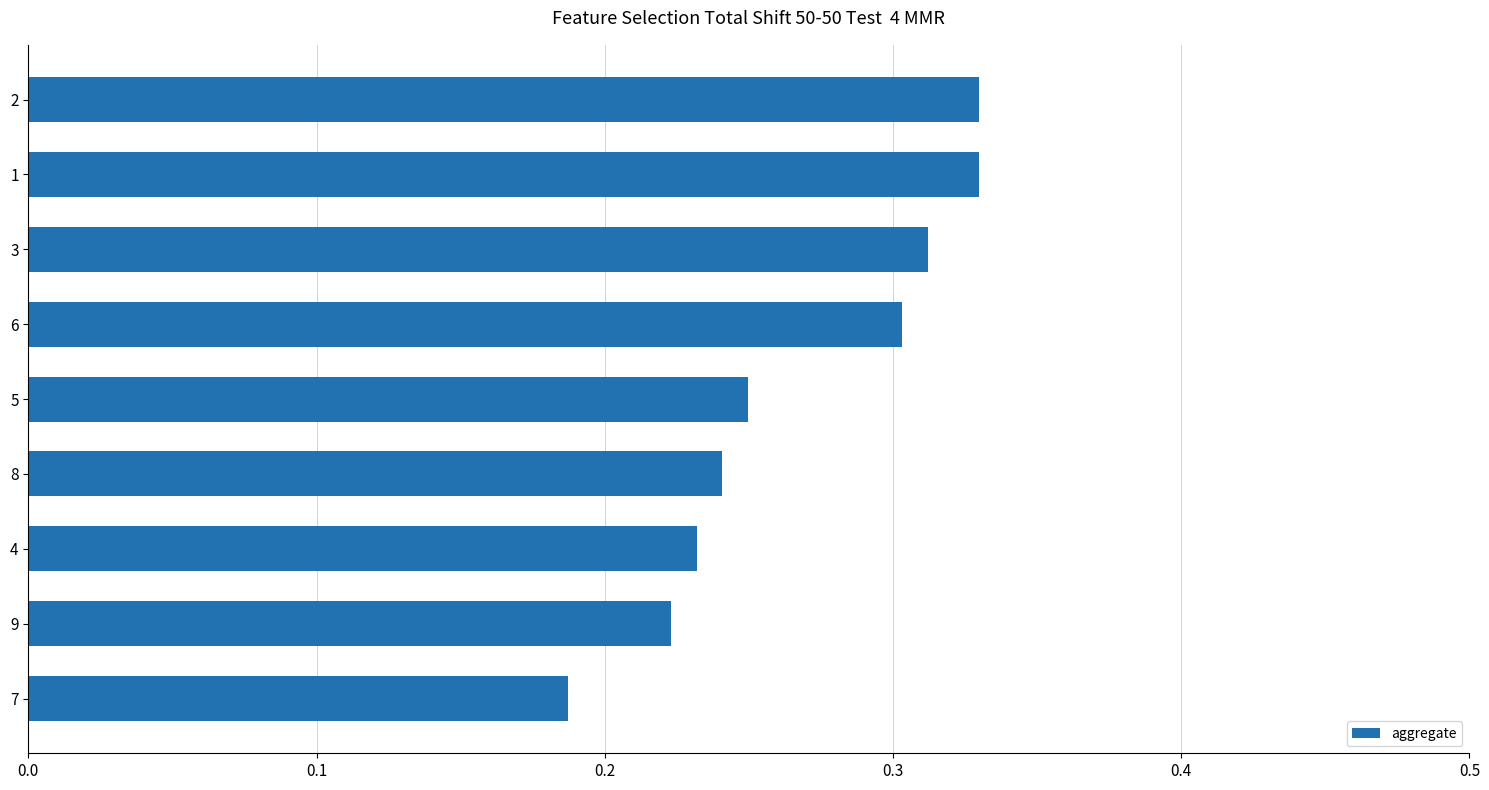

What is the change in value from 7 to 3?

+0.1